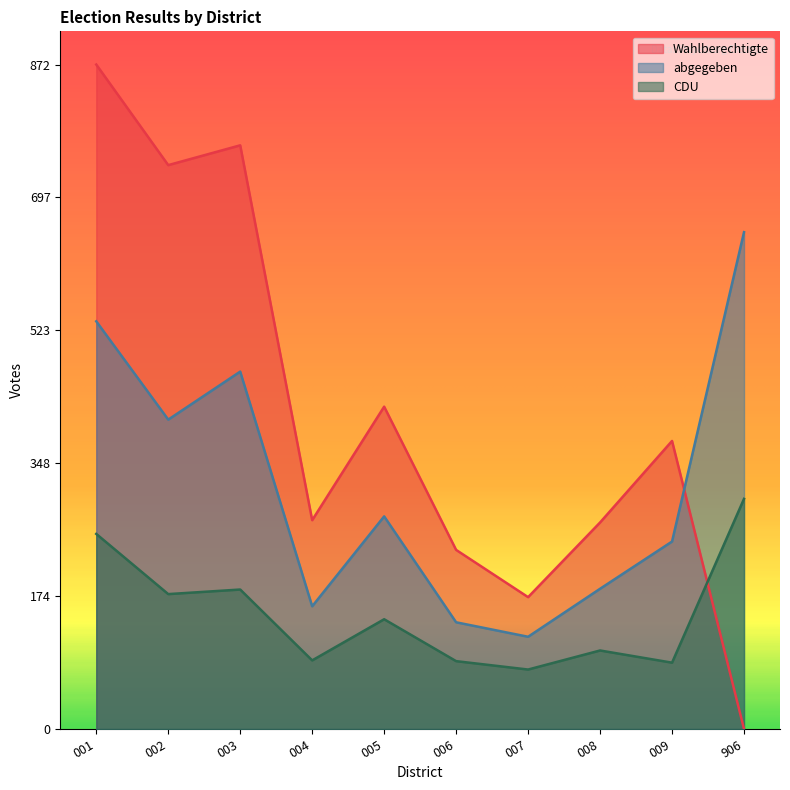

Reading left to right, what are all the values shown in this chart?

Wahlberechtigte: 001=872	002=740	003=766	004=274	005=423	006=235	007=173	008=271	009=378	906=0
abgegeben: 001=535	002=406	003=469	004=161	005=279	006=140	007=121	008=184	009=246	906=652
CDU: 001=256	002=177	003=183	004=90	005=144	006=89	007=78	008=103	009=87	906=302